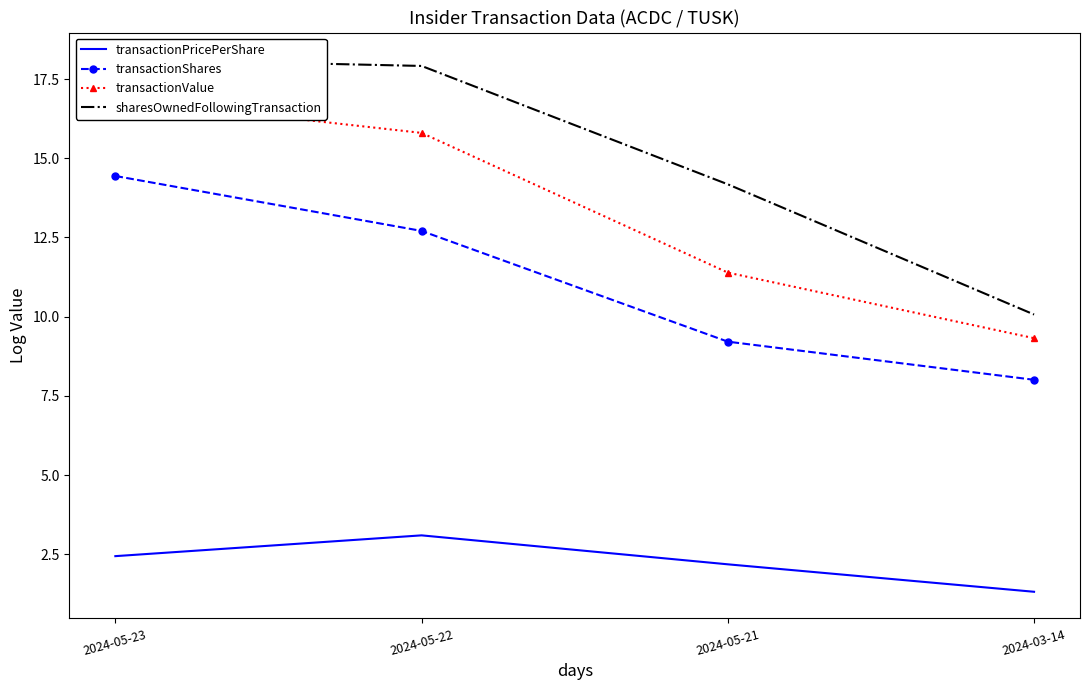

True or false: sharesOwnedFollowingTransaction and transactionShares cross at least once.

False